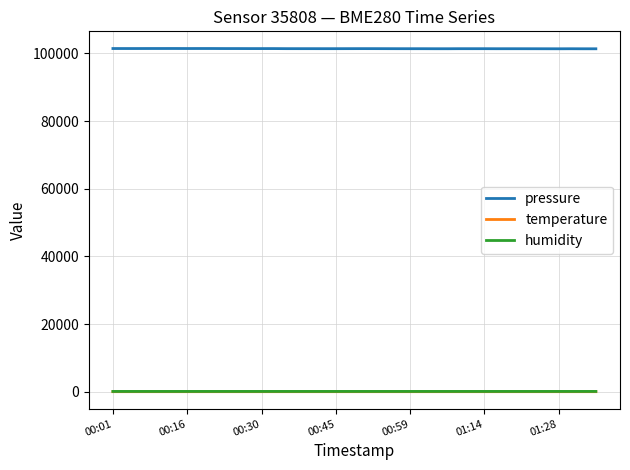

What is the maximum value shown in the chart?

101455.2